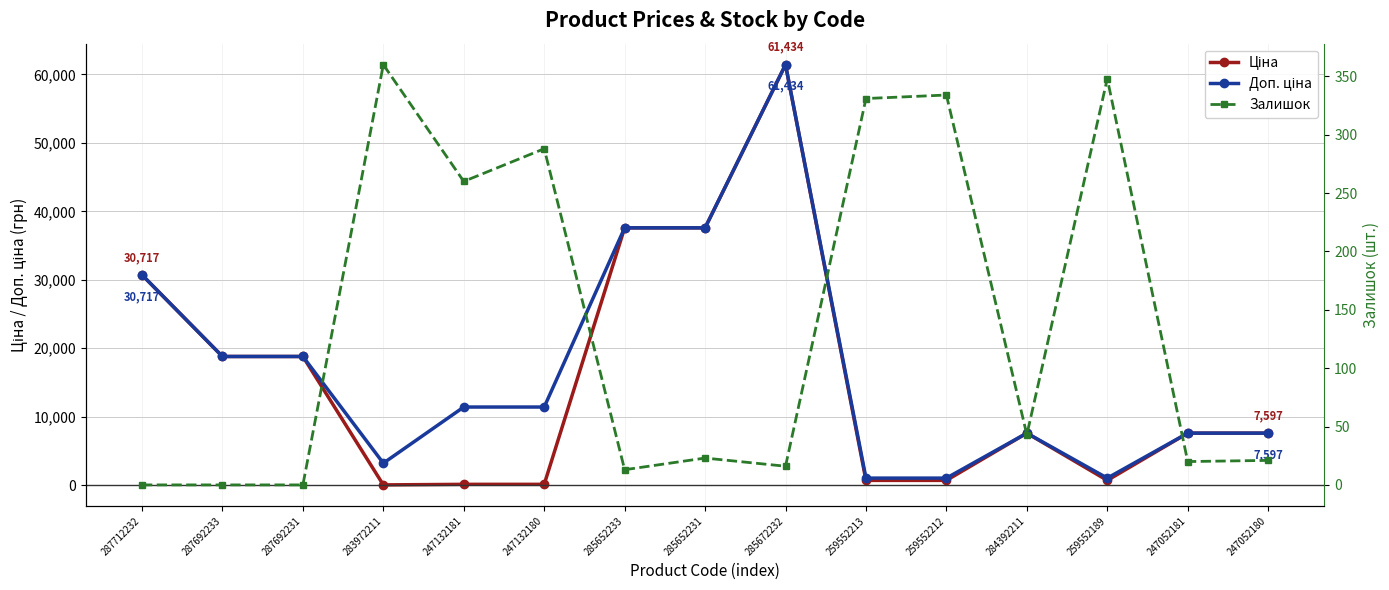

What are all the series names shown in the legend?

Ціна, Доп. ціна, Залишок